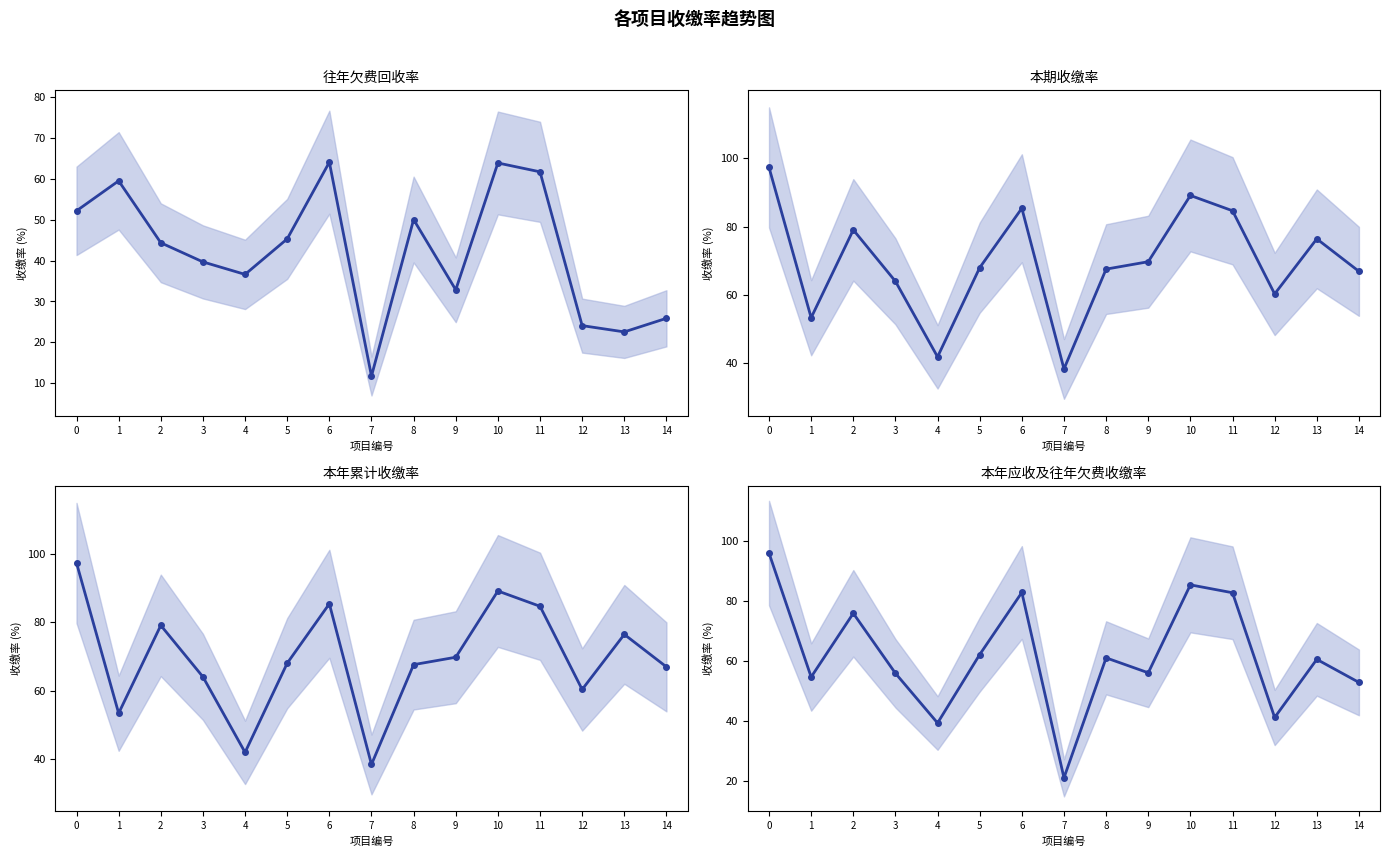

The value of 本年累计收缴率 at 11 is 84.7. True or false?

True